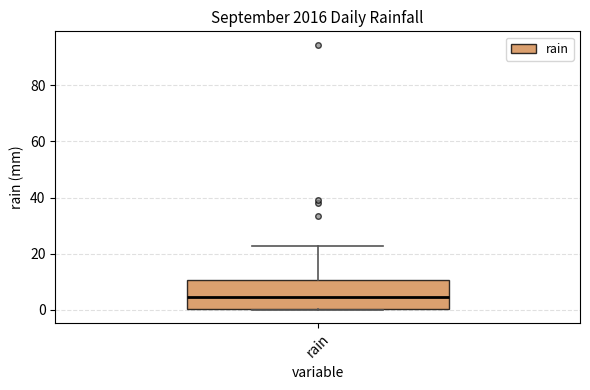

Read this box plot against the y-axis: the position of the median line, the range covered by the box, and the ends of both whiskers. The values are not printed on the chart, so give them approximately, as read against the axis.

median 4, box 0 to 10, whiskers 0 to 22